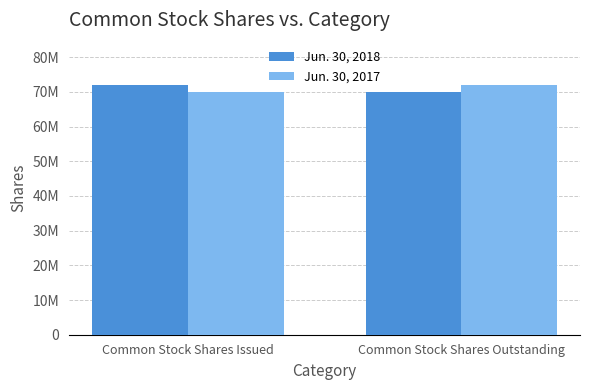

Are the bars grouped side by side (vs. stacked)?

Yes